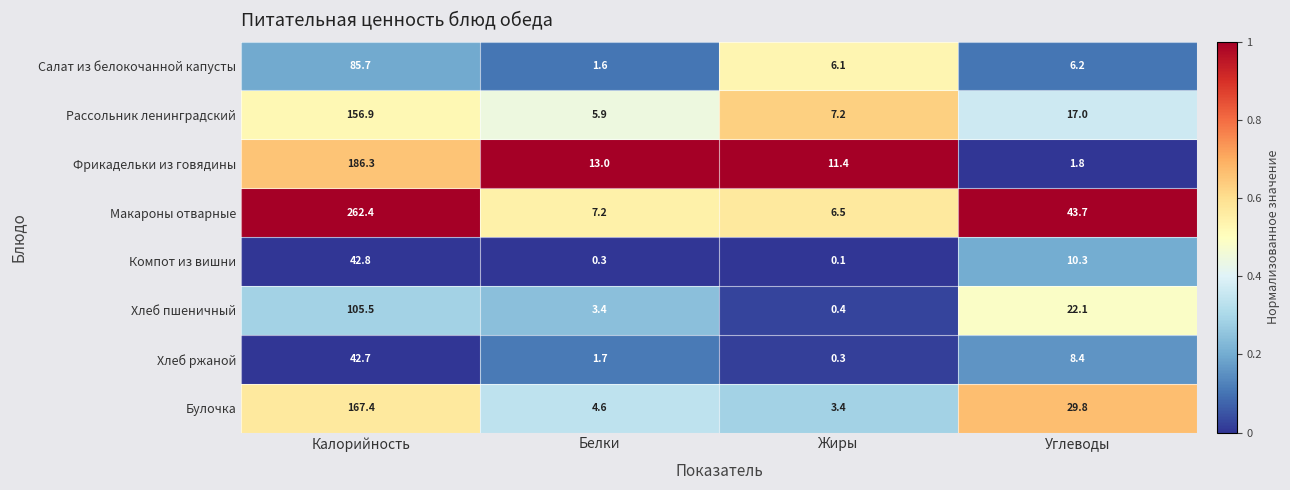

At which label is Фрикадельки из говядины closest to 94?

Белки